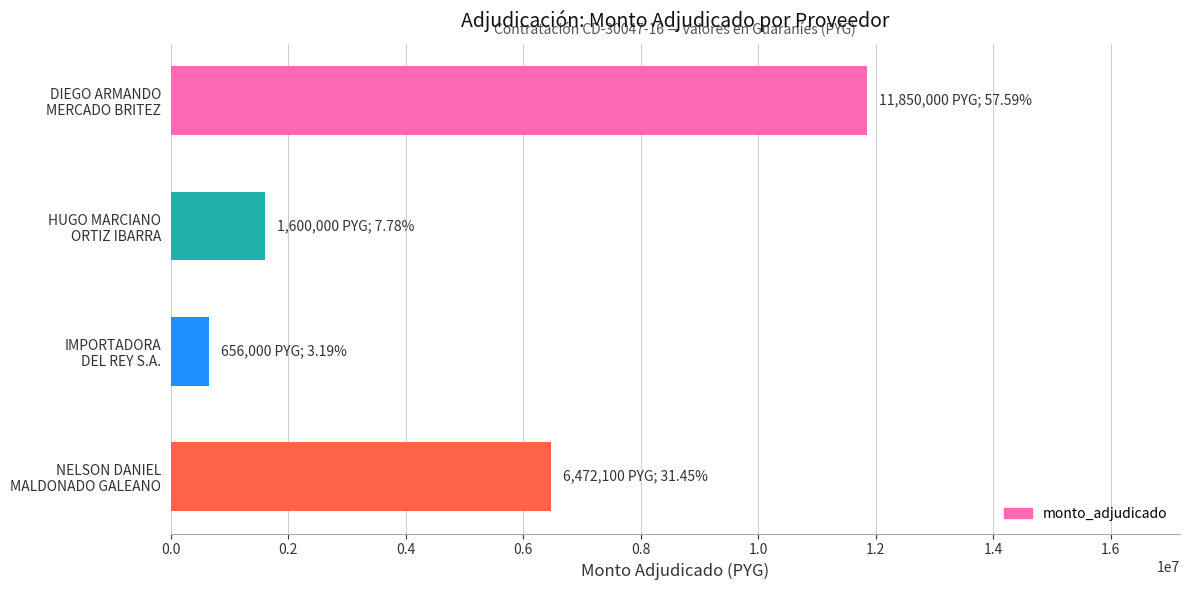

List the labels in order of value, smallest first.

IMPORTADORA
DEL REY S.A., HUGO MARCIANO
ORTIZ IBARRA, NELSON DANIEL
MALDONADO GALEANO, DIEGO ARMANDO
MERCADO BRITEZ